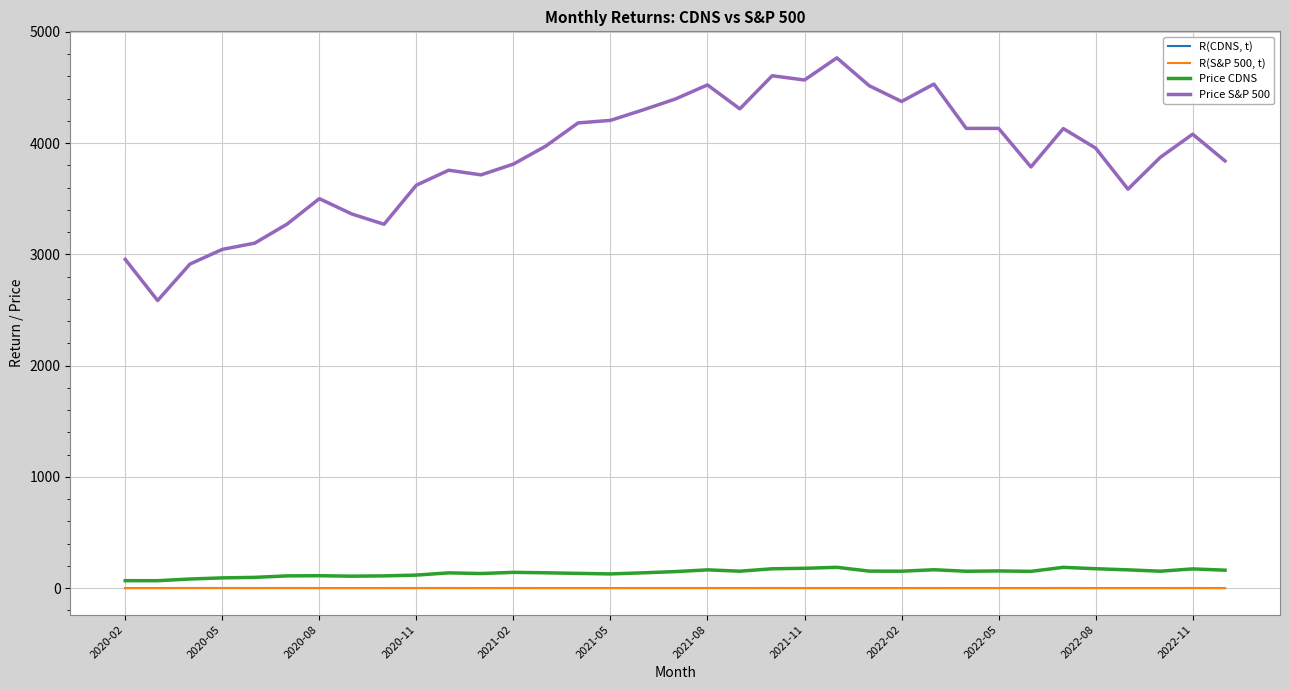

Is this an area chart (filled region under the line)?

No